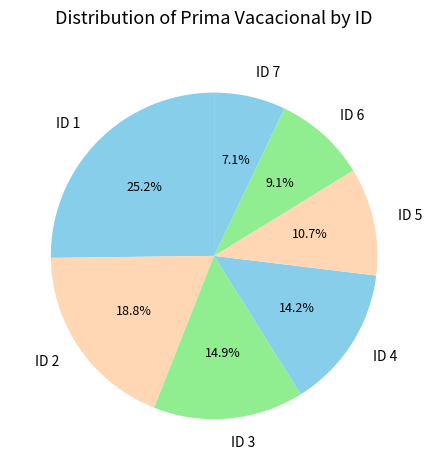

What percentage do ID 7 and ID 3 together represent?

22.0%